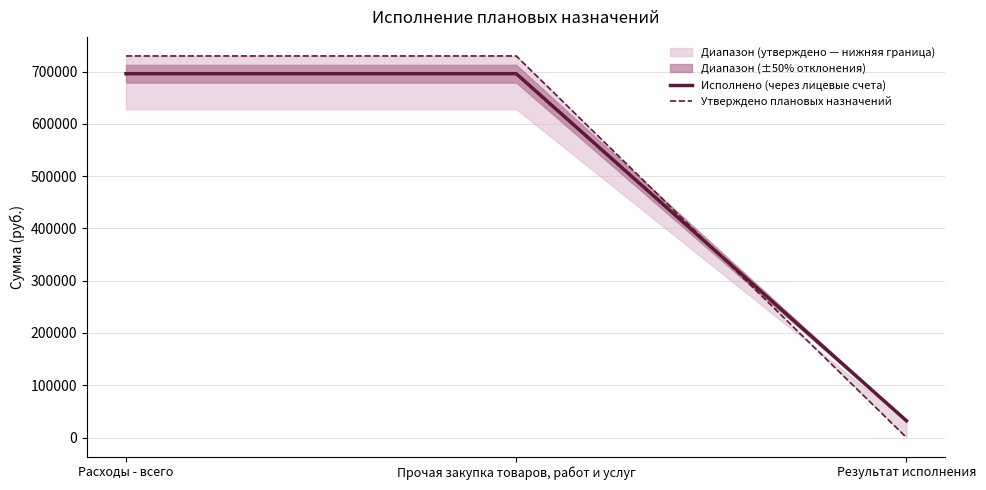

Which series has the largest total across all categories?

Утверждено плановых назначений